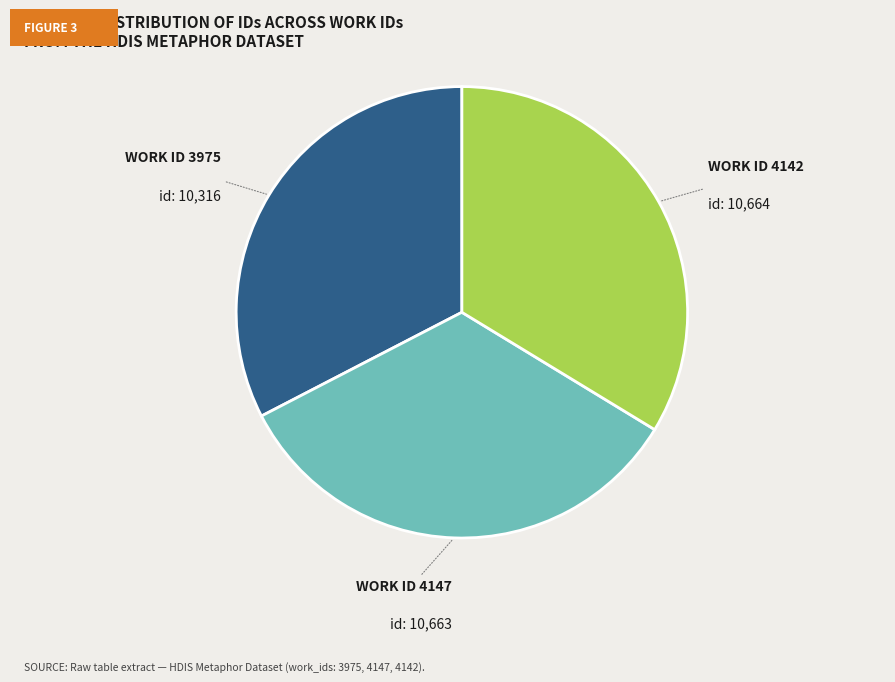

Does any single category account for the majority?

No